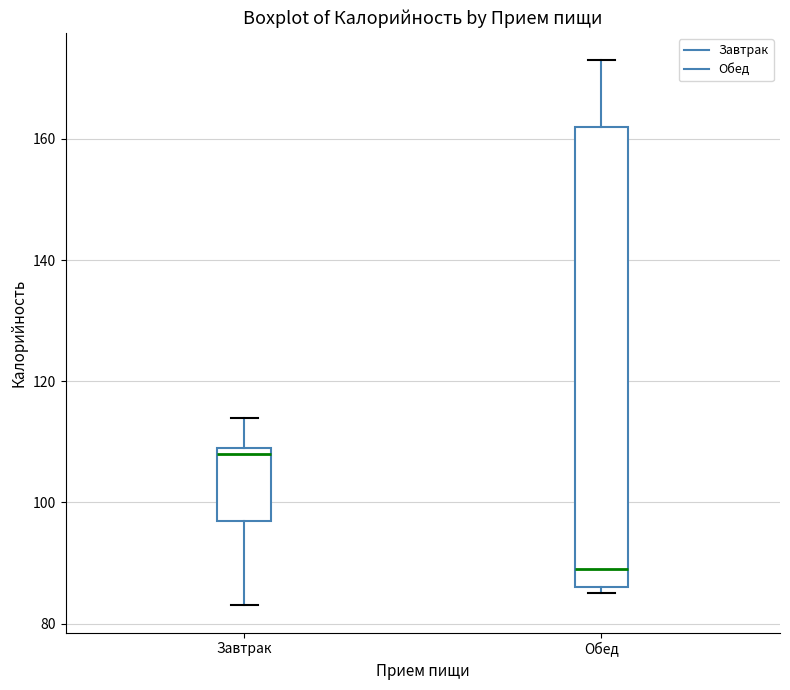

Reading left to right, transcribe this box plot: for each box, give where its median line is, the range the box spans, and where its two whiskers end, as read against the y-axis. The values are not printed on the chart, so give them approximately, as read against the axis.

Завтрак: median 108, box 98 to 110, whiskers 84 to 114
Обед: median 90, box 86 to 162, whiskers 86 (just below the box's lower edge) to 174